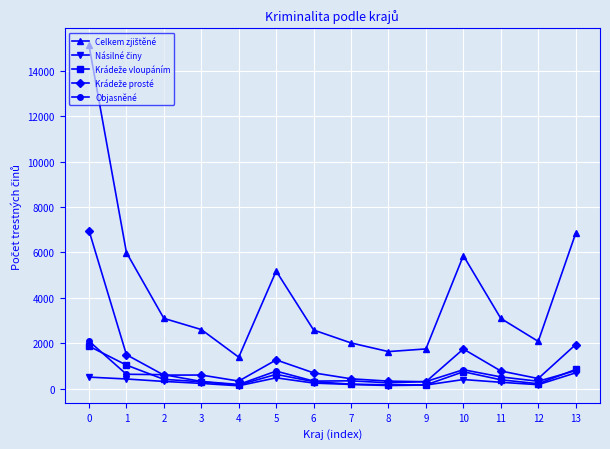

The value of Objasněné at 11 is 515. True or false?

True